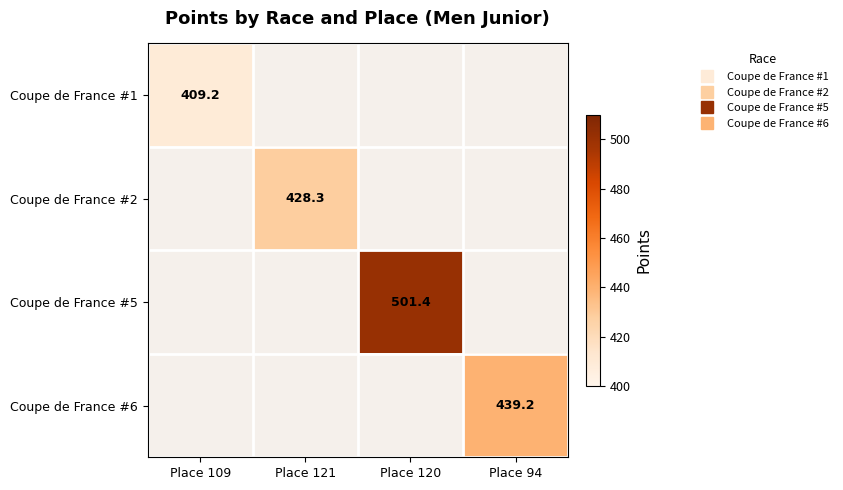

Which series has the largest range (max minus min)?

Coupe de France #1